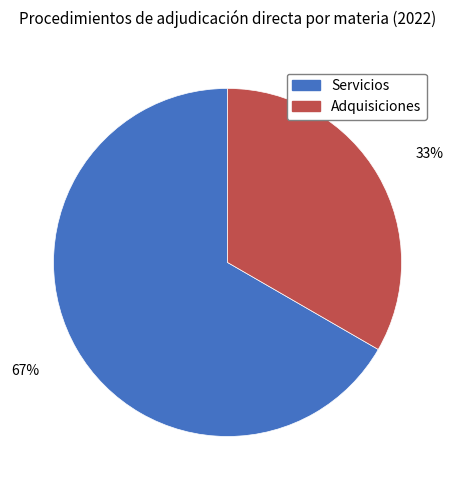

Which category has the smallest portion of the pie?

Adquisiciones